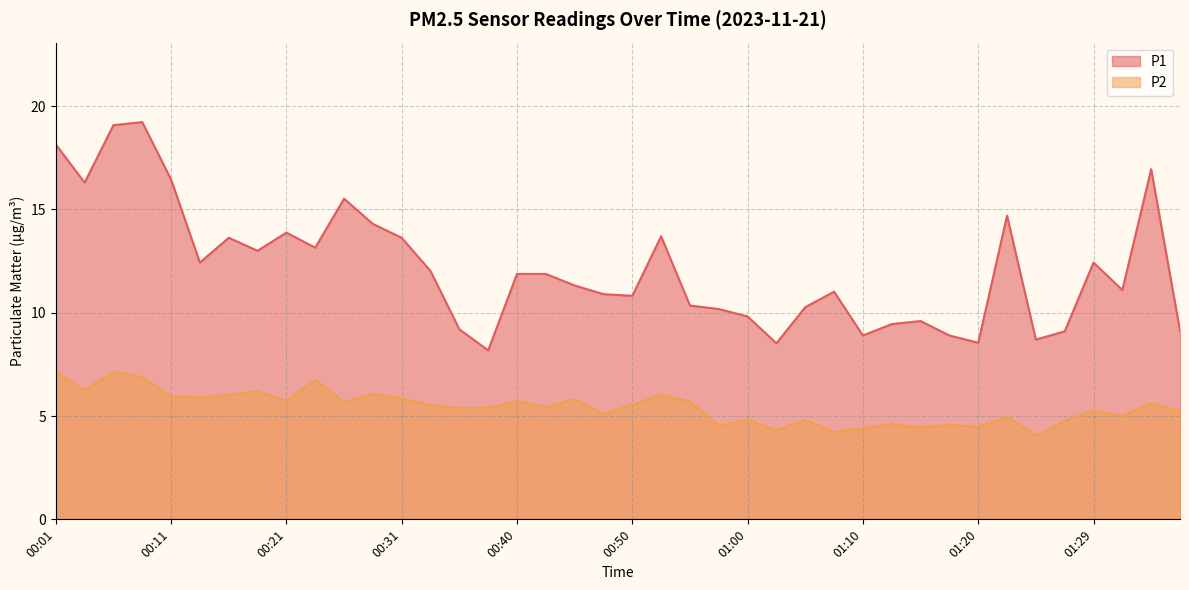

How many interior local peaks does the P1 series have?

10